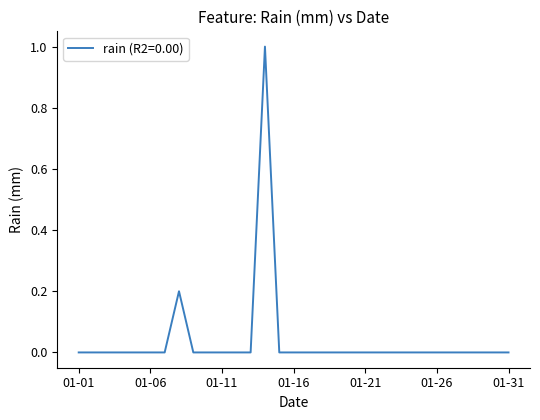

What is the greatest value displayed?

1.0